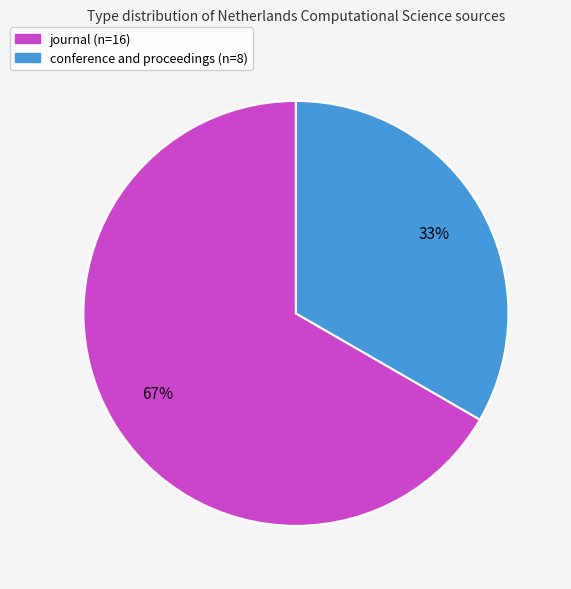

To the nearest percent, what is the average slice percentage?

50%